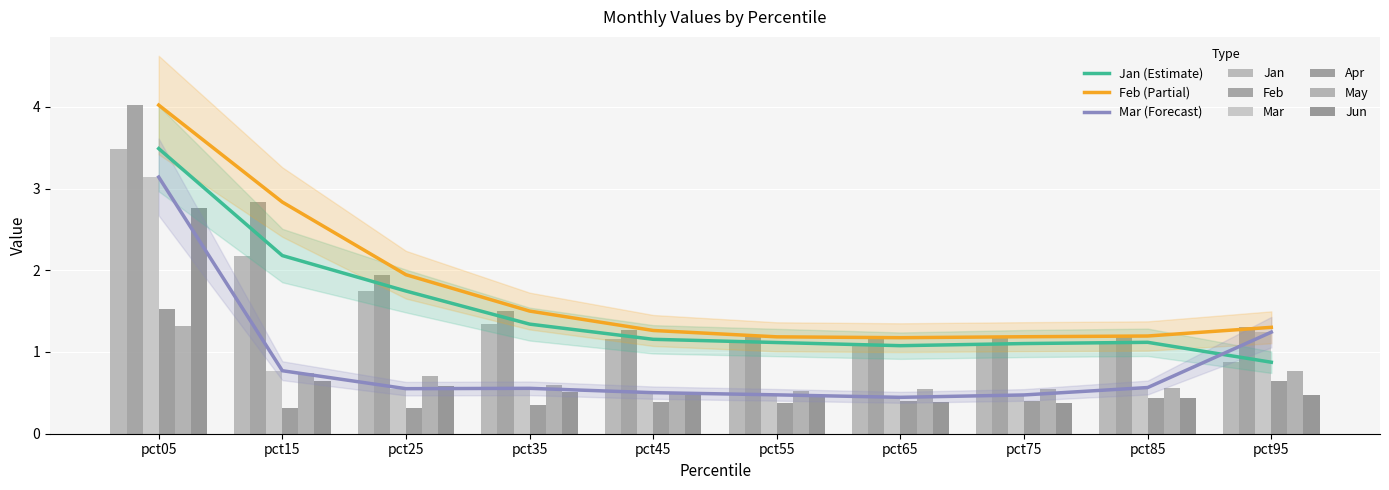

Count the Apr values in the range 0 to 1.

9